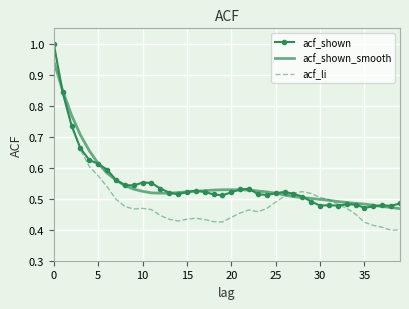

Which series has the widest spread of values?

acf_li